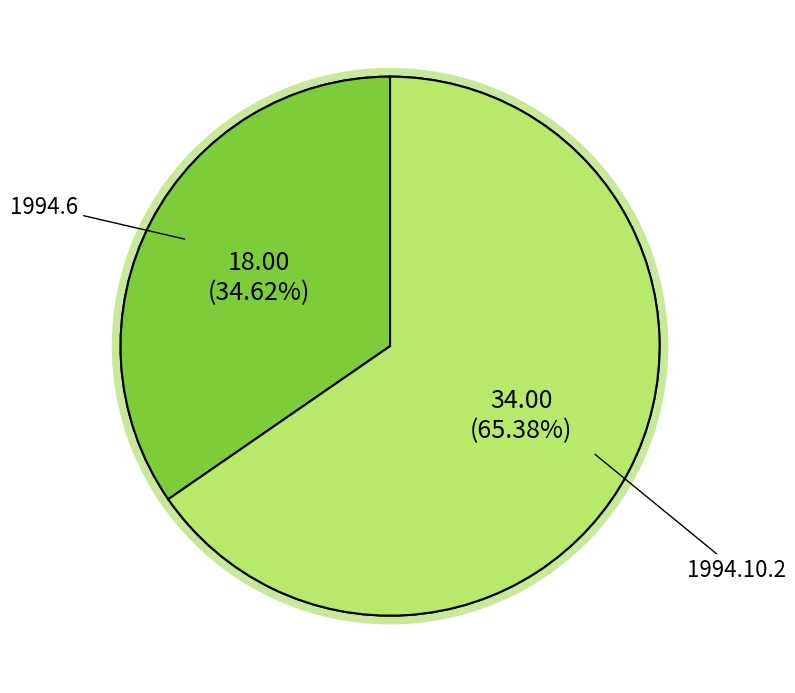

Is there any slice that represents more than half of the pie?

Yes